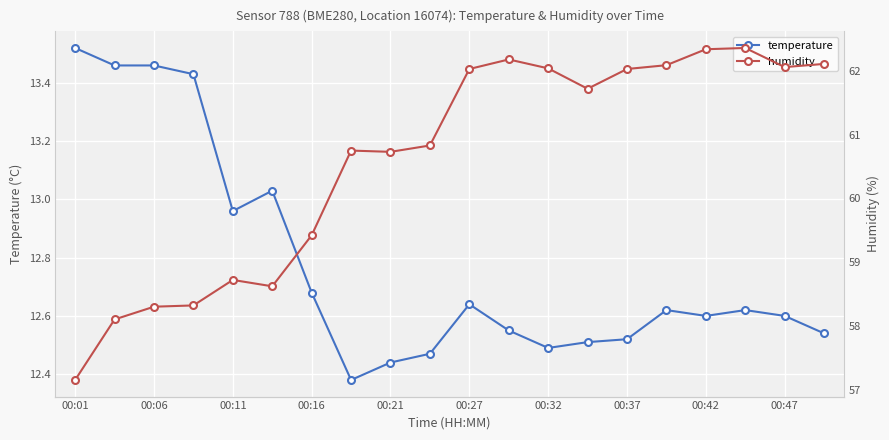

True or false: humidity and temperature cross at least once.

False